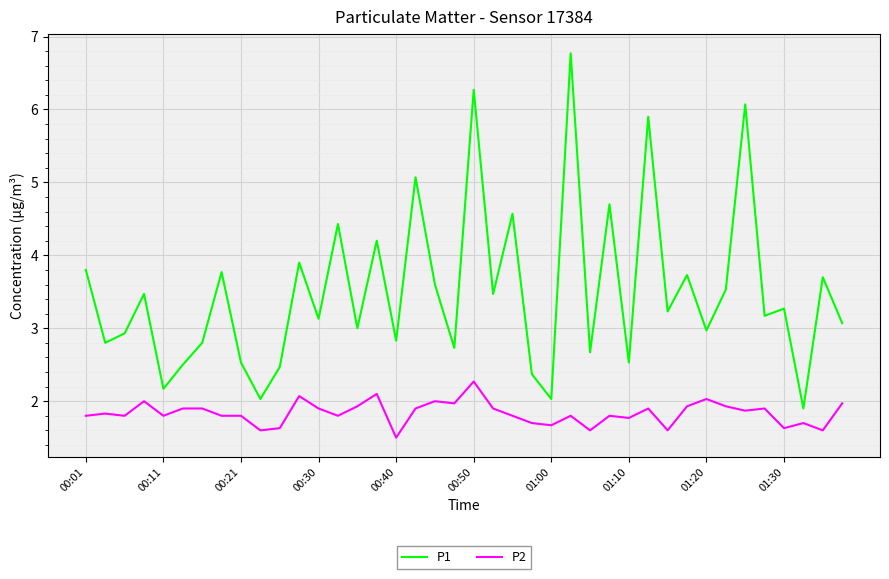

True or false: P1 and P2 cross at least once.

False